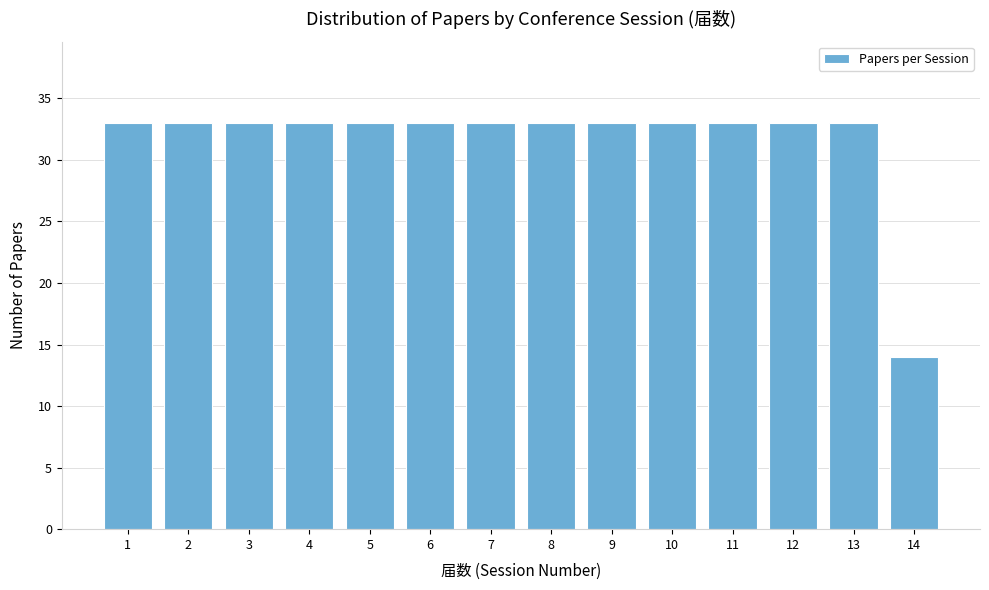

Reading left to right, transcribe all the data shown in this chart.

1=33	2=33	3=33	4=33	5=33	6=33	7=33	8=33	9=33	10=33	11=33	12=33	13=33	14=14